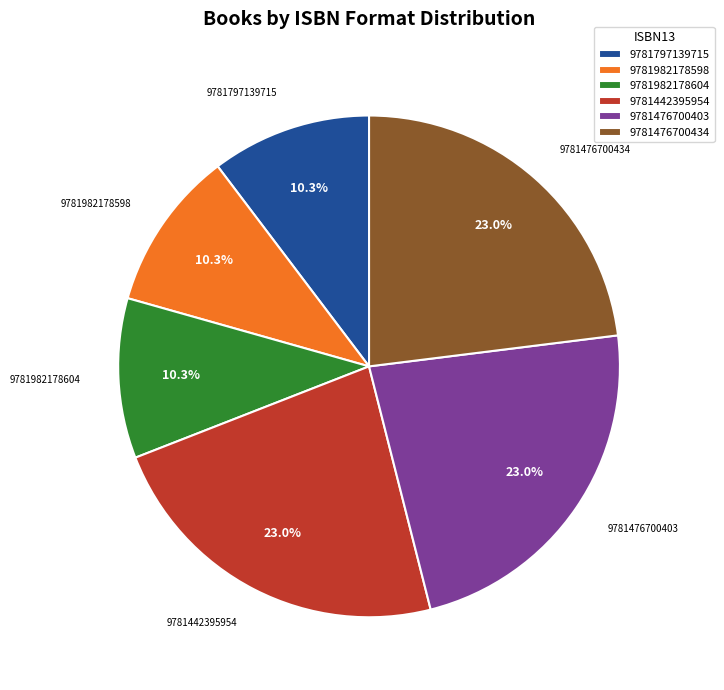

Is the sum of 9781982178604 and 9781476700403 greater than half?

No